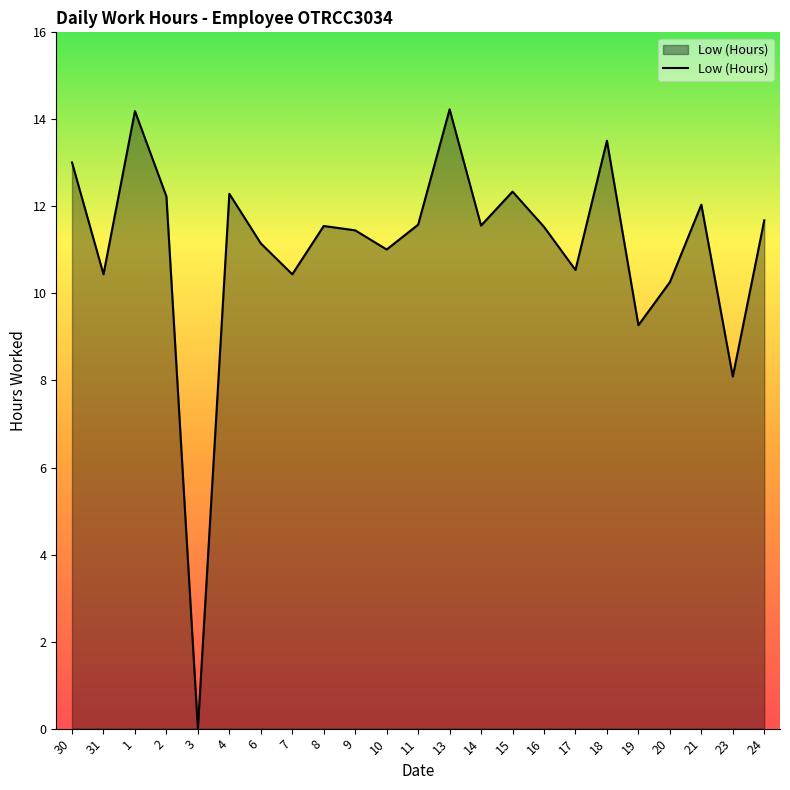

Which label corresponds to the smallest value in the chart?

3